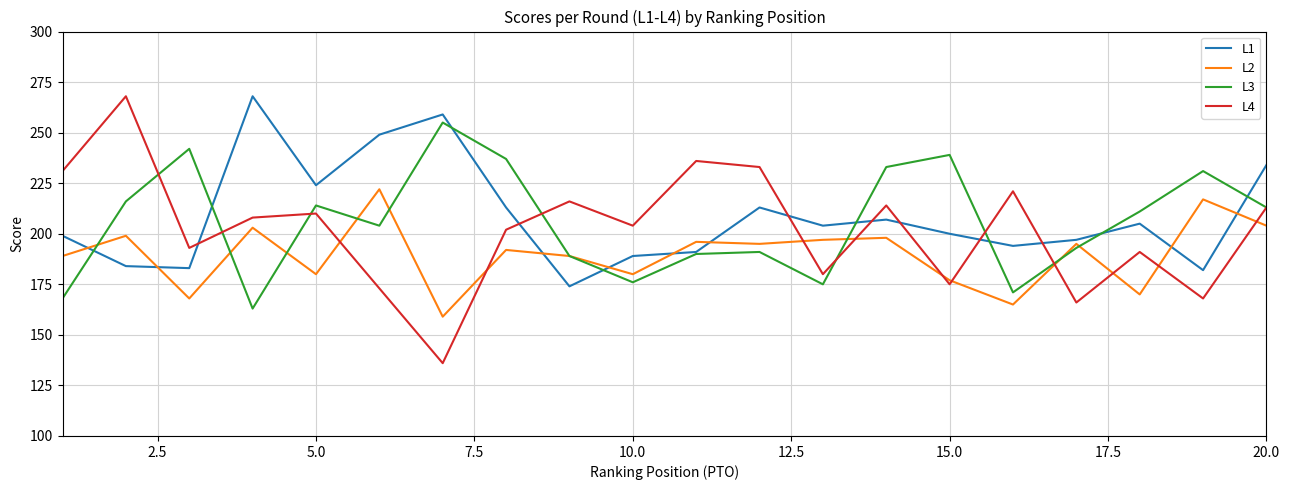

Which series ends up on top after the final intersection of L1 and L4?

L1